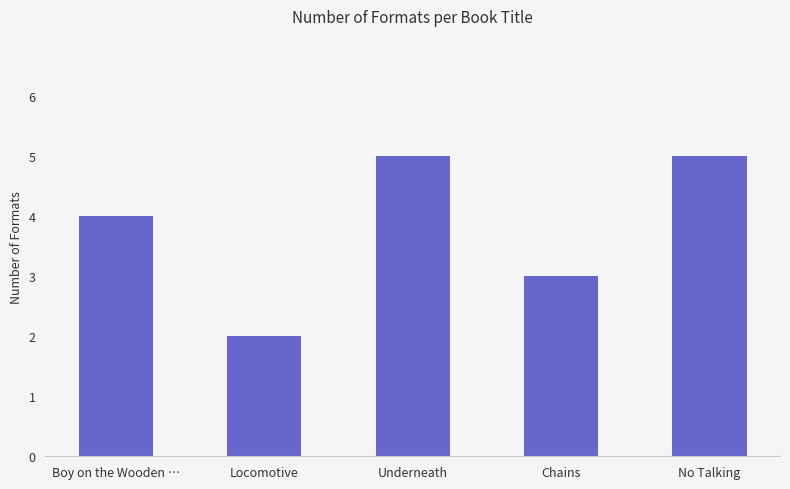

Between No Talking and Chains, which is larger?

No Talking